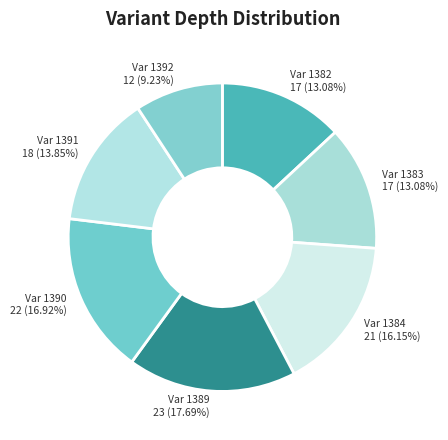

Which category has the biggest portion of the pie?

Var 1389